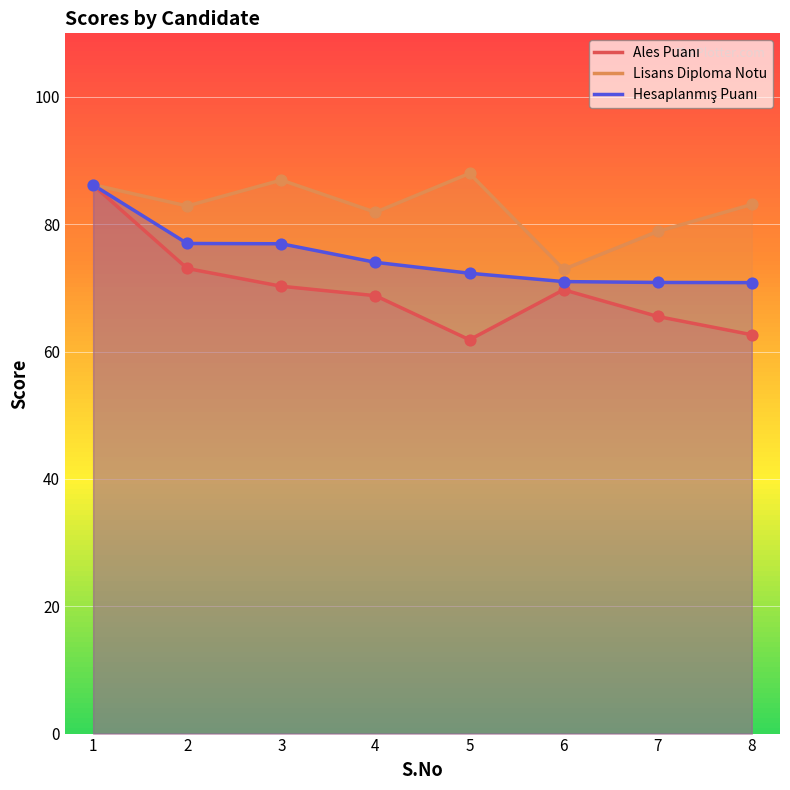

At which category is the sum across all series the highest?

1